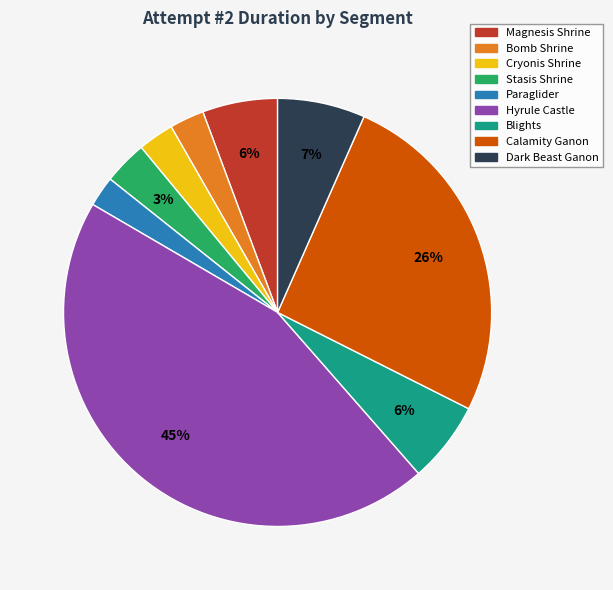

Approximately how many times larger is the value at Bomb Shrine compared to Calamity Ganon?

0.1